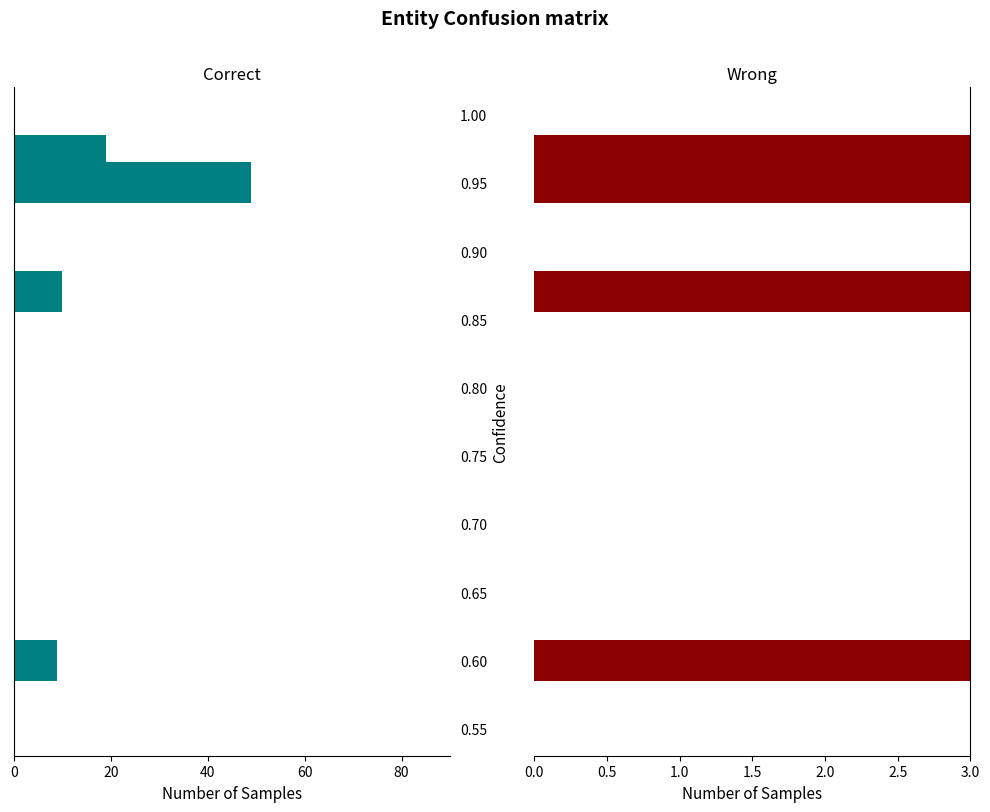

Are the bars grouped side by side (vs. stacked)?

Yes